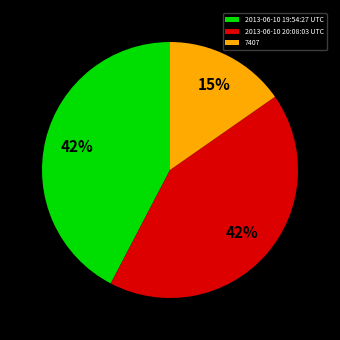

Do 2013-06-10 20:08:03 UTC and 2013-06-10 19:54:27 UTC together represent more than half of the pie?

Yes